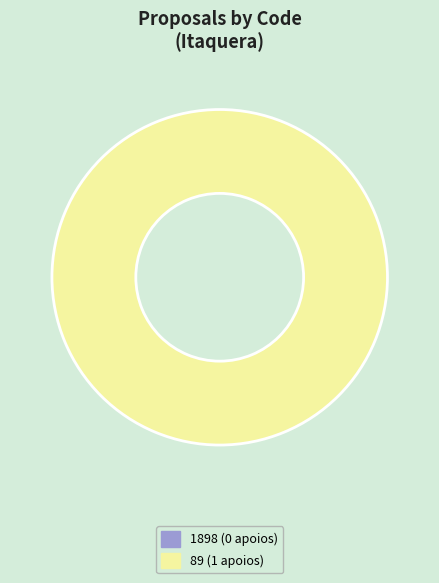

To the nearest percent, what is the difference between the largest and smallest slice percentages?

100%